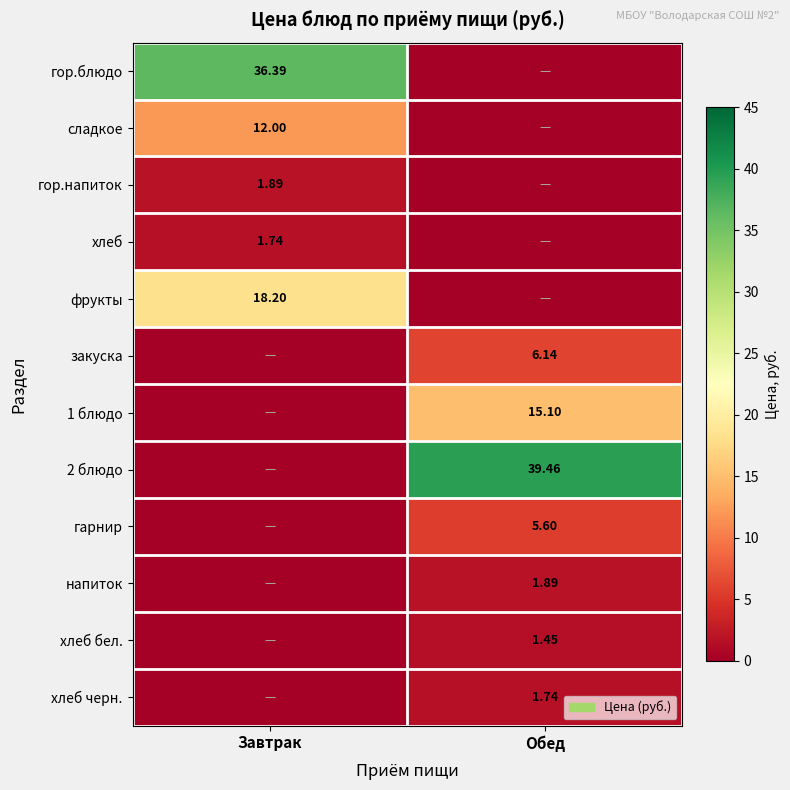

Count the хлеб черн. values in the range 0 to 1.

1